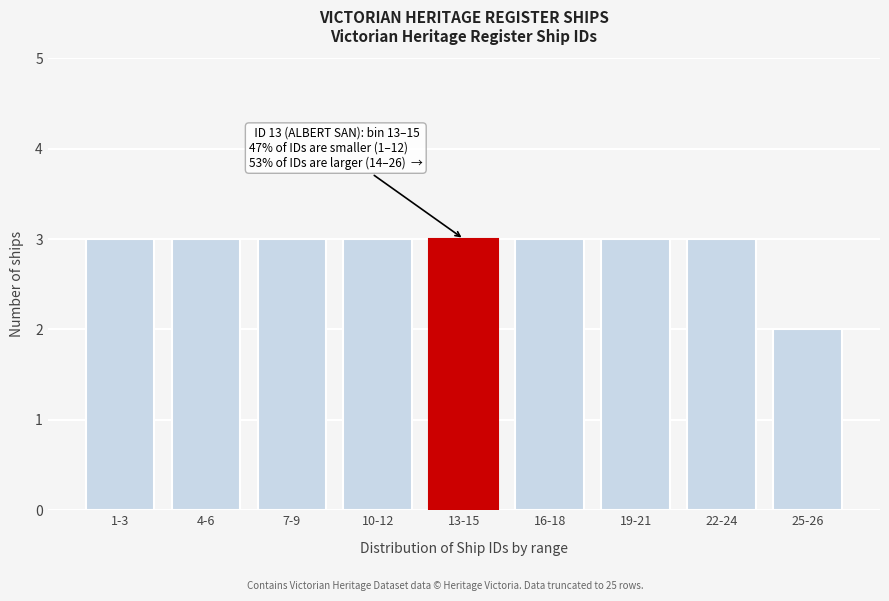

Reading left to right, transcribe all the data shown in this chart.

1-3=3	4-6=3	7-9=3	10-12=3	13-15=3	16-18=3	19-21=3	22-24=3	25-26=2